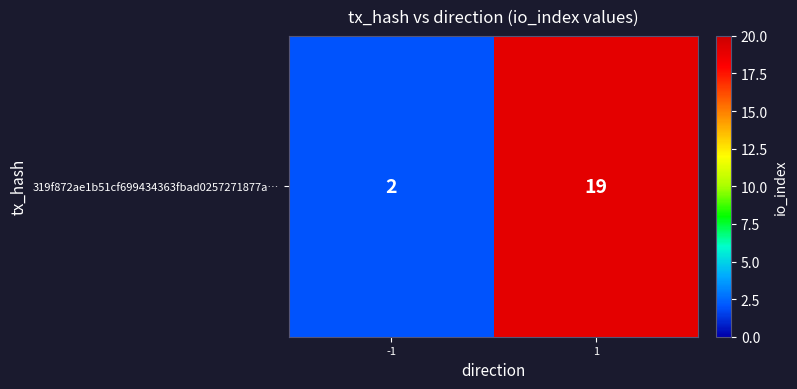

Rank the categories by value from lowest to highest.

-1, 1